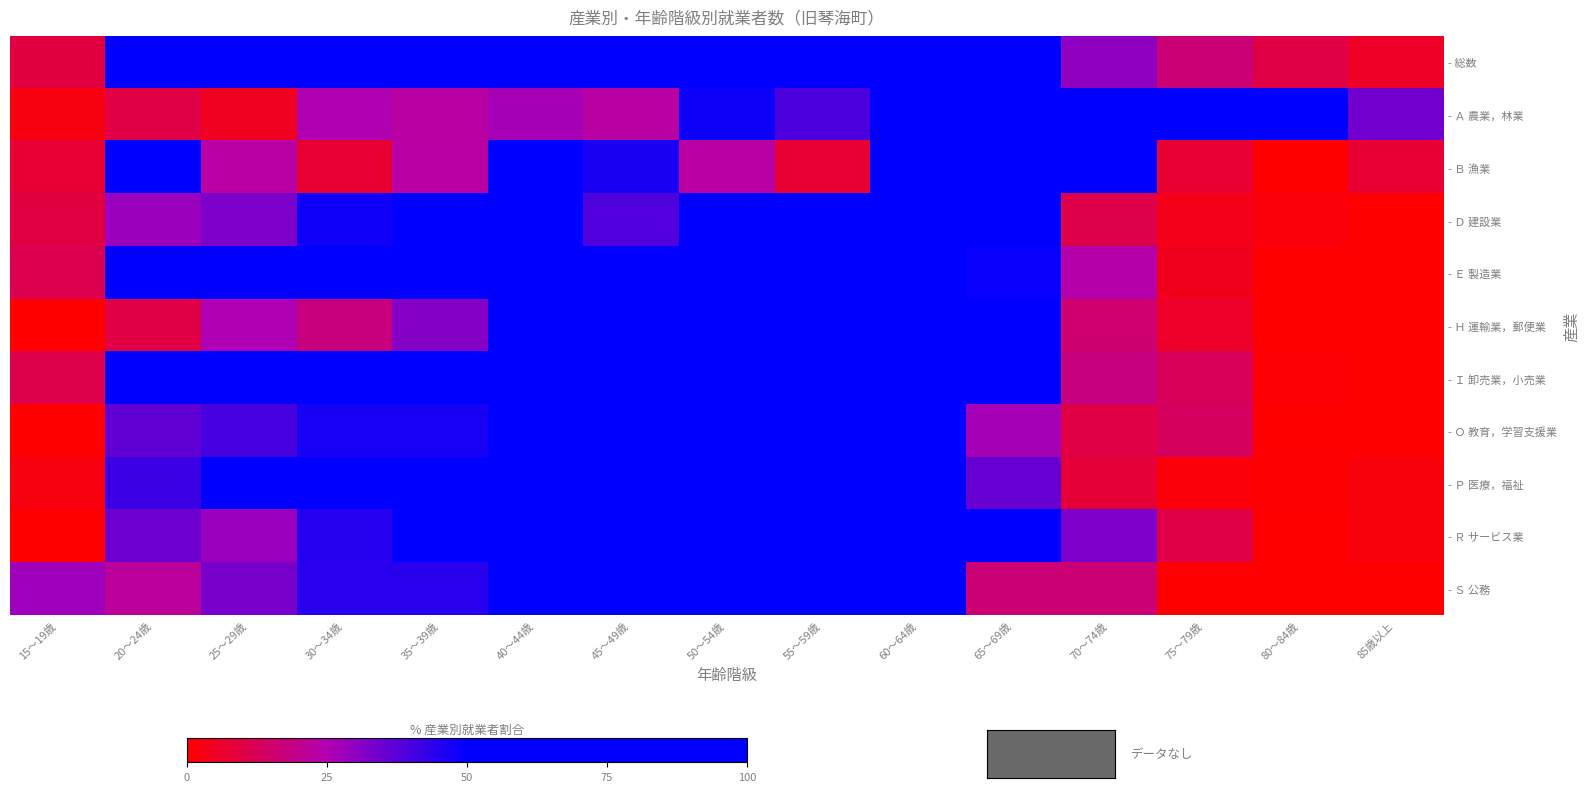

List the series in order of their peak value, highest first.

- 総数, - Ａ 農業，林業, - Ｂ 漁業, - Ｄ 建設業, - Ｅ 製造業, - Ｈ 運輸業，郵便業, - Ｉ 卸売業，小売業, - Ｏ 教育，学習支援業, - Ｐ 医療，福祉, - Ｒ サービス業, - Ｓ 公務